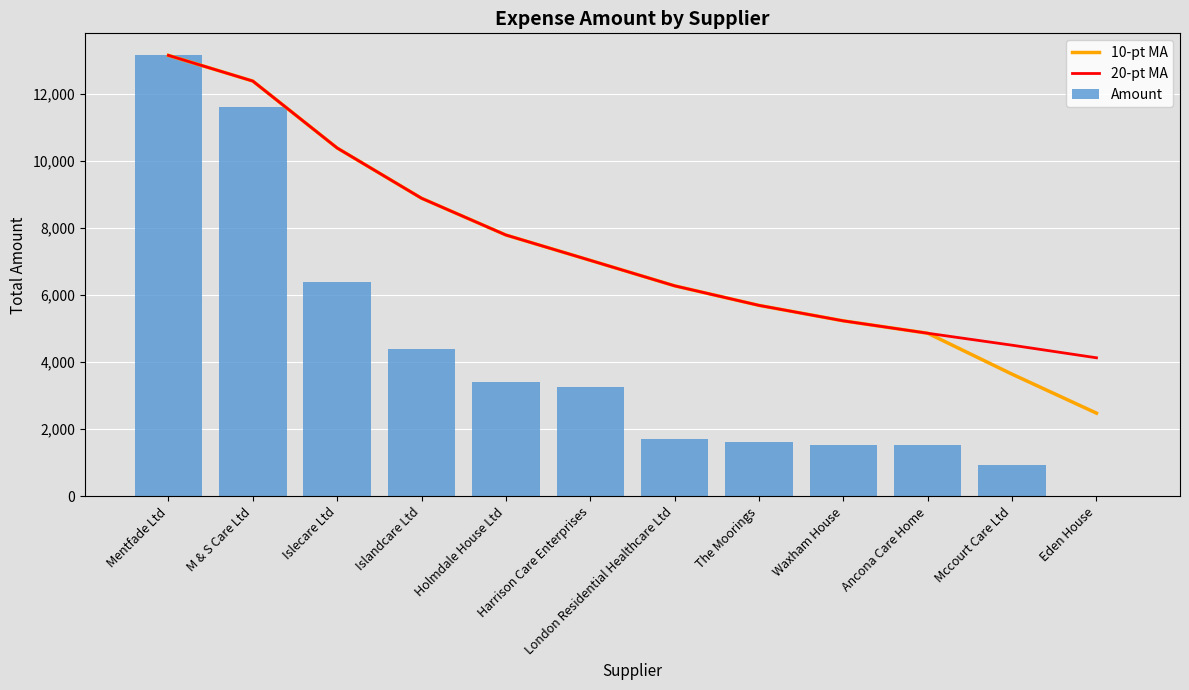

Which label corresponds to the largest value in the chart?

Mentfade Ltd